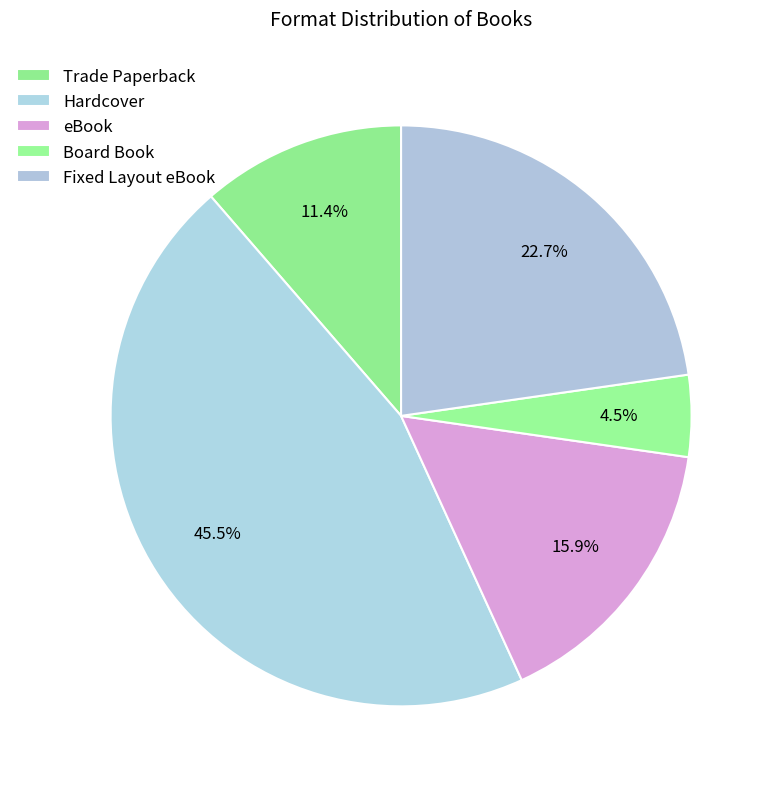

Rank the categories by value from highest to lowest.

Hardcover, Fixed Layout eBook, eBook, Trade Paperback, Board Book